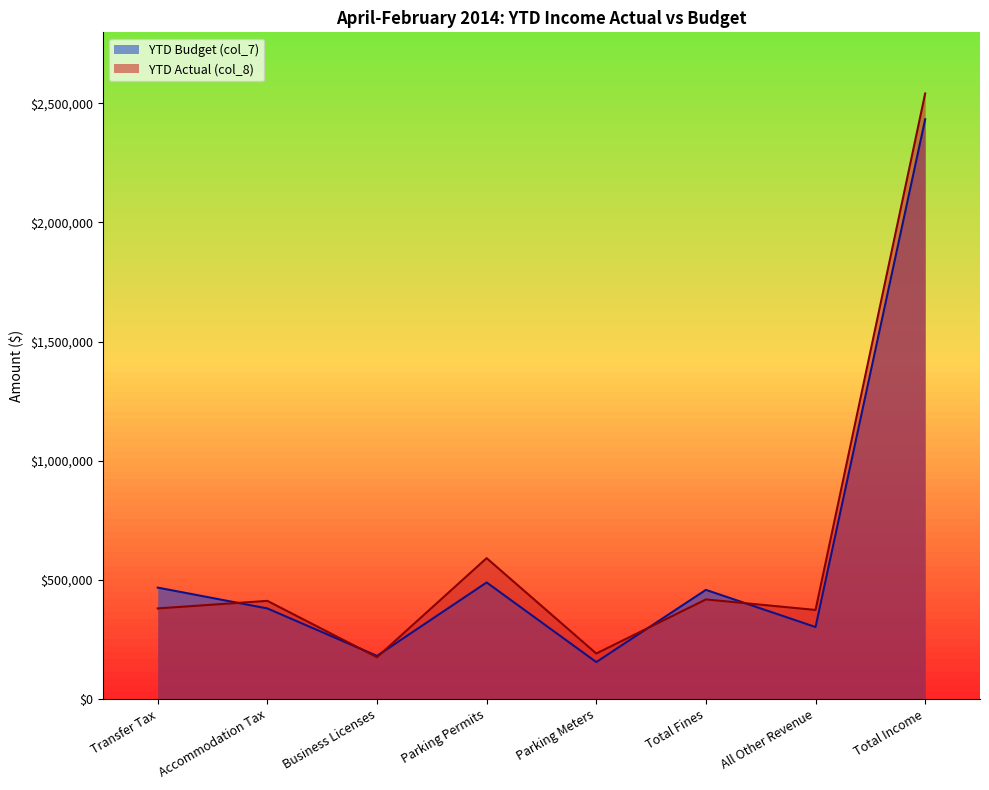

Is it true that YTD Budget (col_7) equals 251582 at Parking Meters?

False